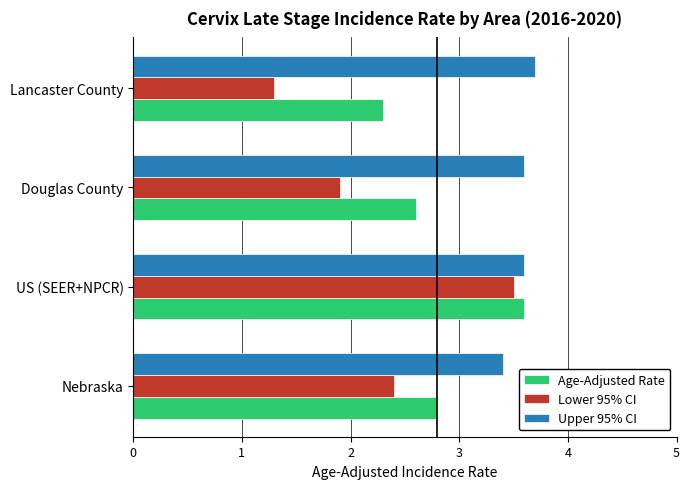

Which series has the widest spread of values?

Lower 95% CI